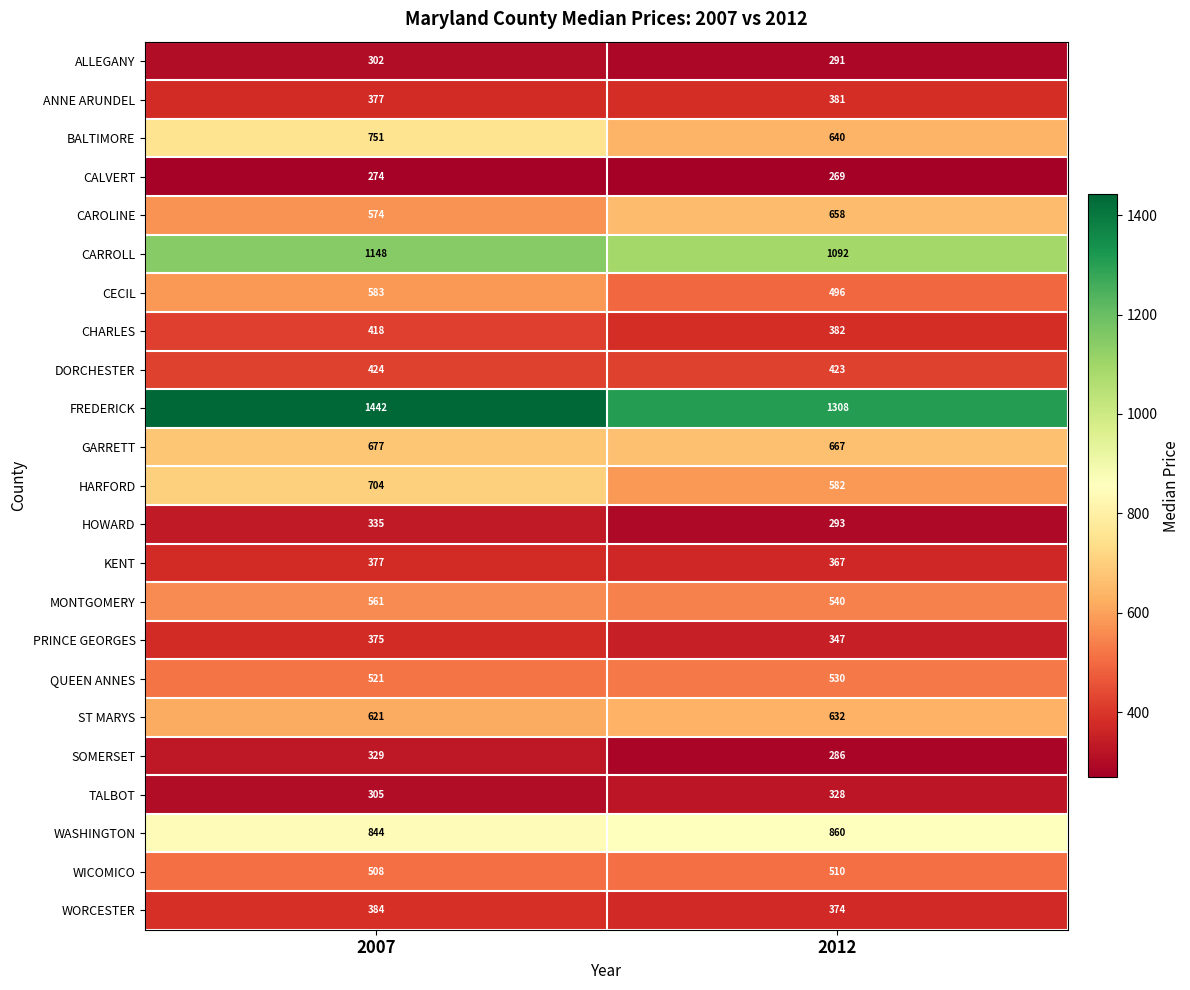

At which label is ALLEGANY closest to 296?

2012